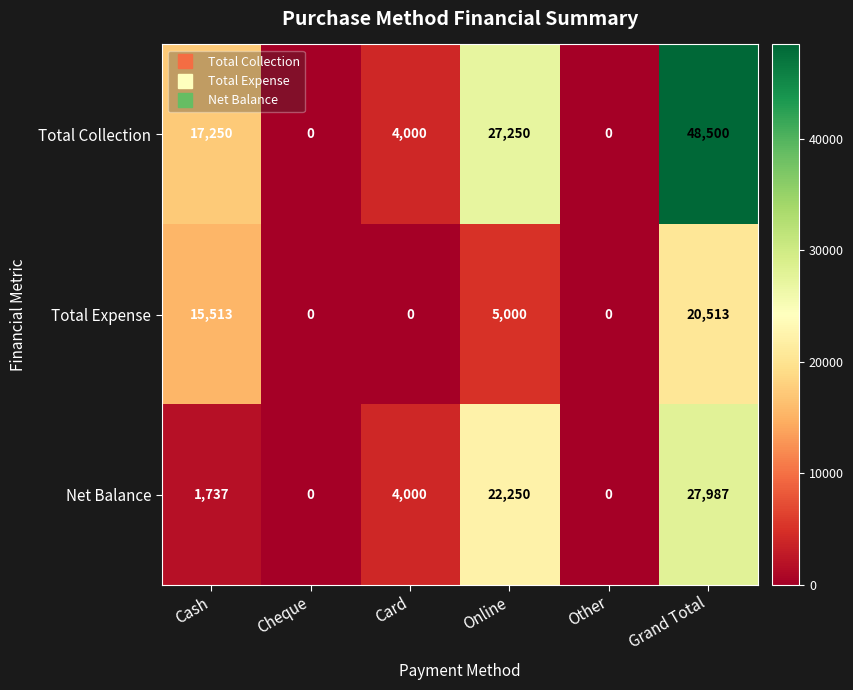

Reading left to right, extract all data points from this chart.

Total Collection: Cash=17250	Cheque=0	Card=4000	Online=27250	Other=0	Grand Total=48500
Total Expense: Cash=15513	Cheque=0	Card=0	Online=5000	Other=0	Grand Total=20513
Net Balance: Cash=1737	Cheque=0	Card=4000	Online=22250	Other=0	Grand Total=27987